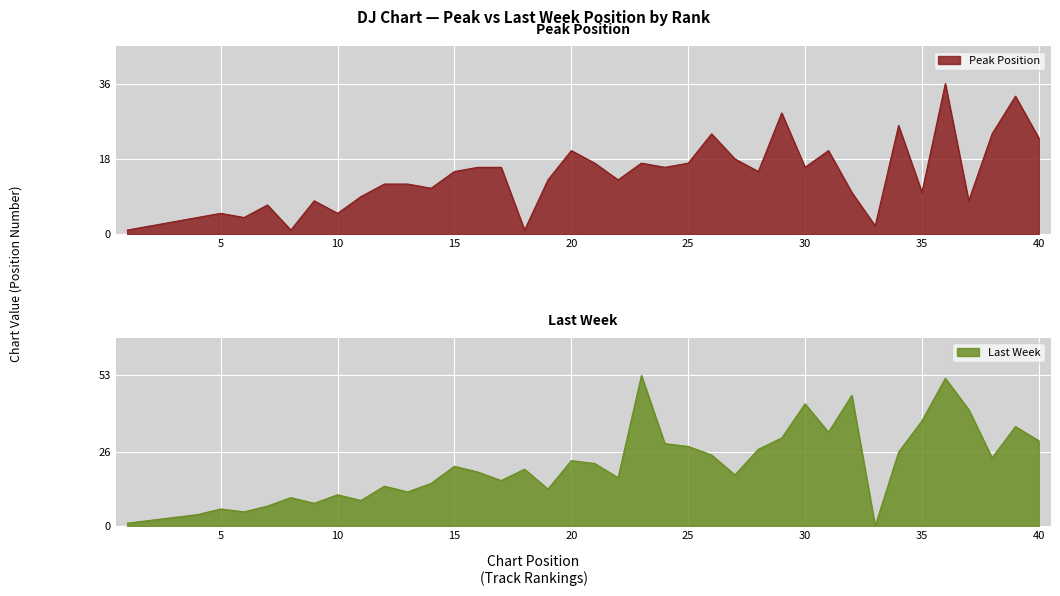

What is the difference between the second highest and minimum values in the Last Week series?

52